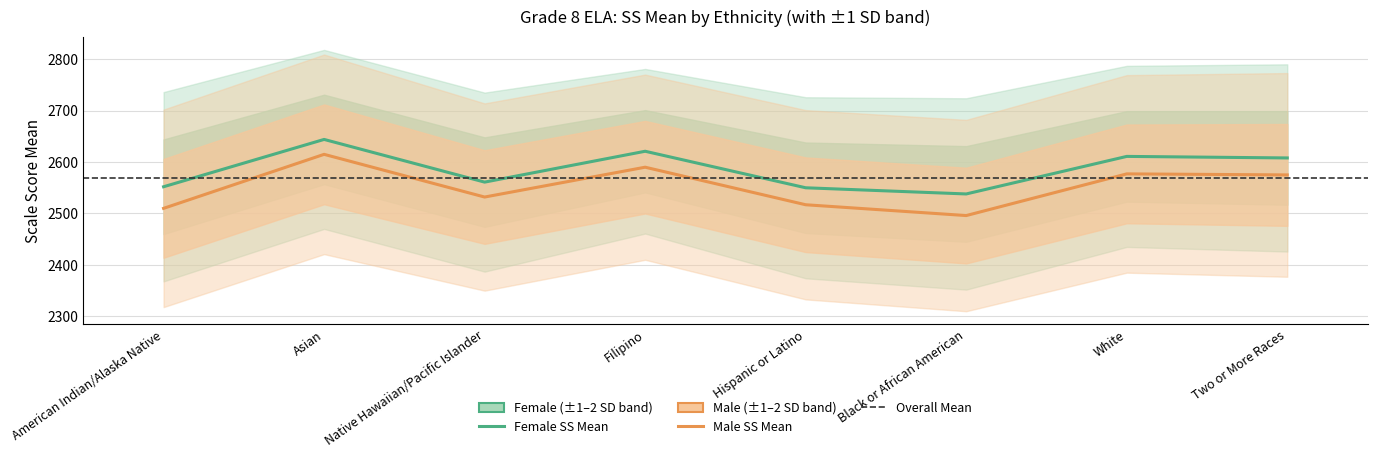

Which has a higher value, Hispanic or Latino or Two or More Races?

Two or More Races